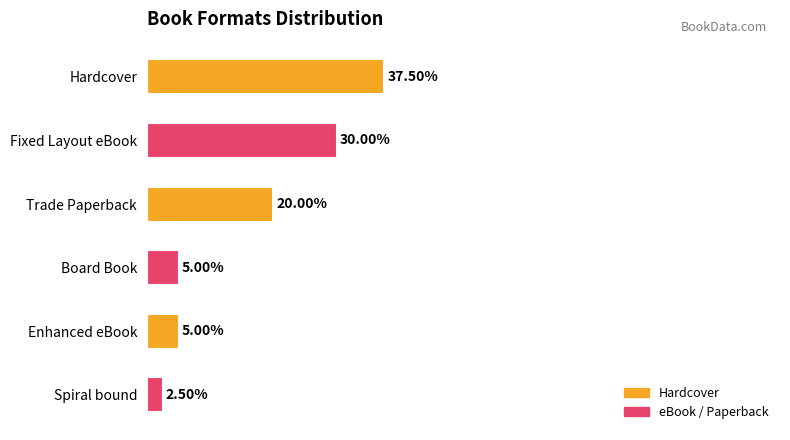

At which category does the chart reach its peak across all series?

Hardcover